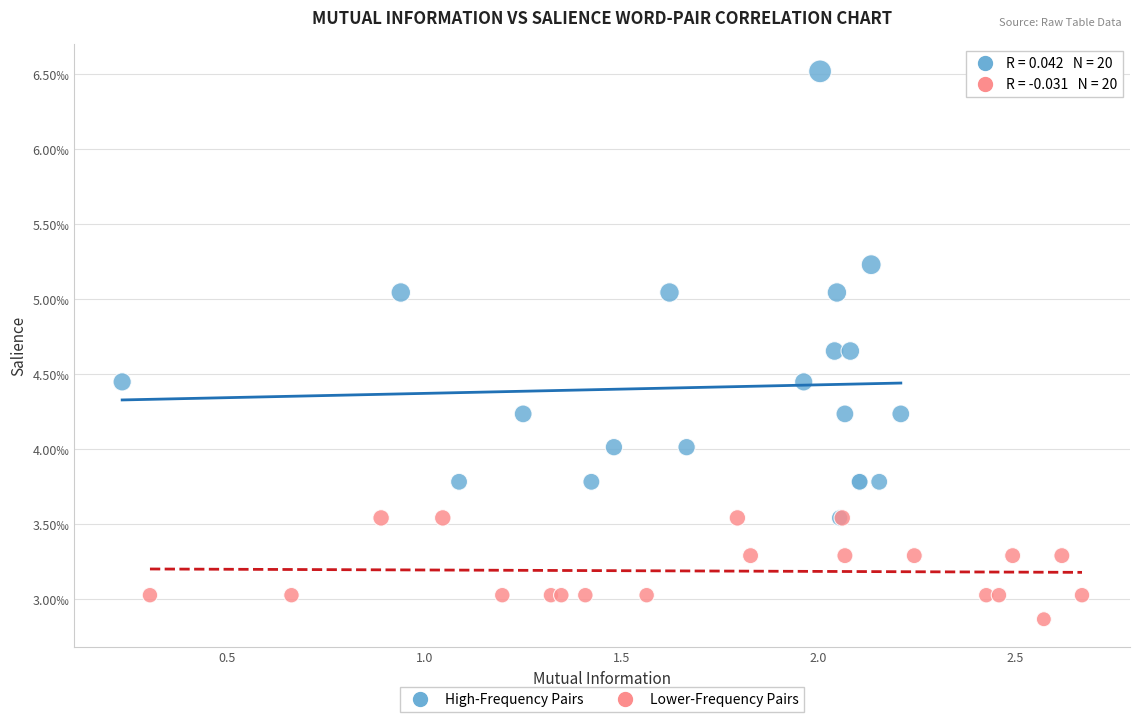

Which series reaches the minimum Y coordinate?

Lower-Frequency Pairs